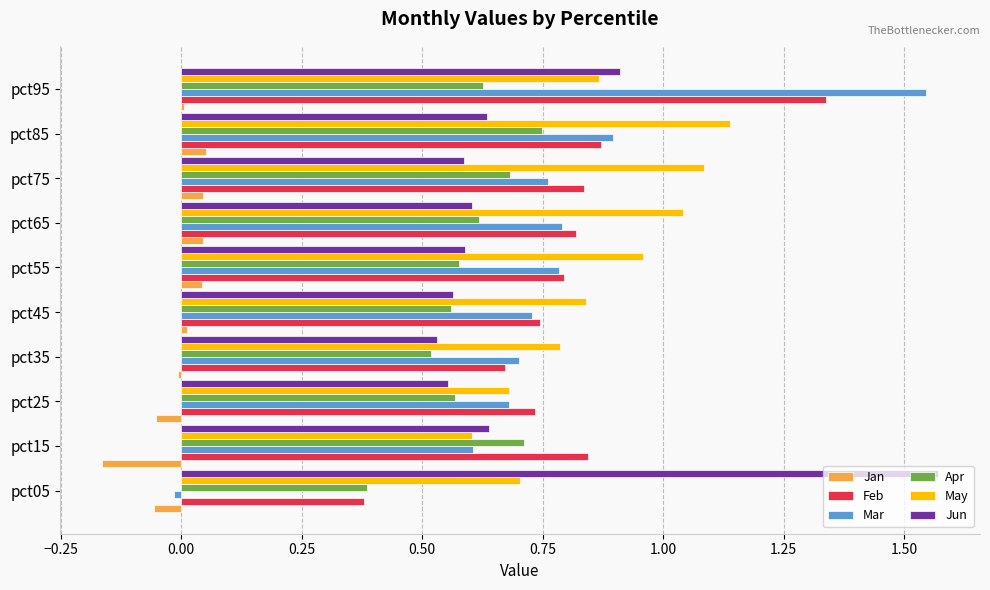

What is the sum of all Jun values?

7.2